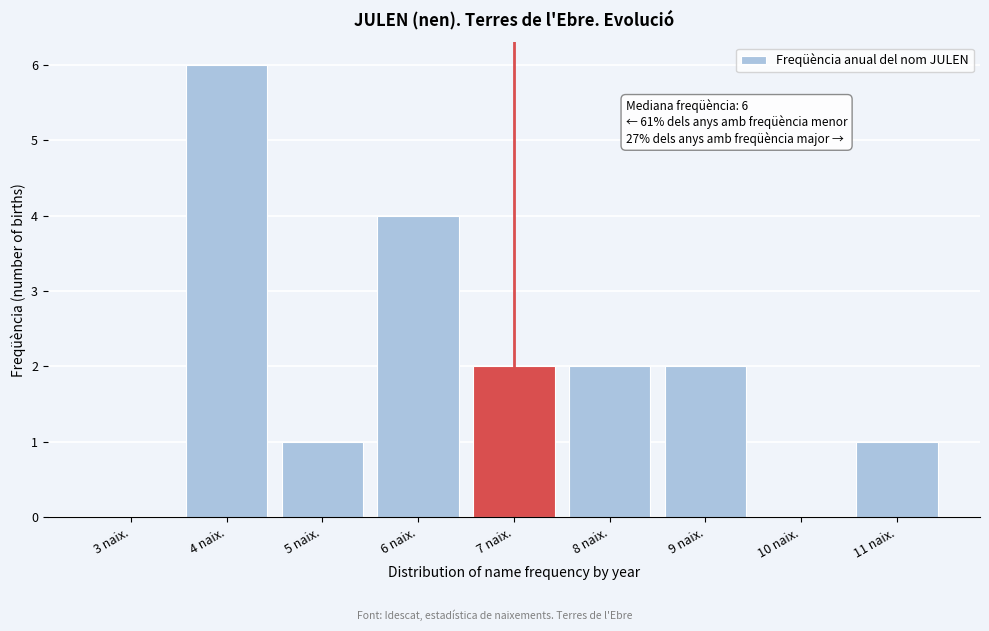

Reading left to right, what are all the values shown in this chart?

3 naix.=0	4 naix.=6	5 naix.=1	6 naix.=4	7 naix.=2	8 naix.=2	9 naix.=2	10 naix.=0	11 naix.=1